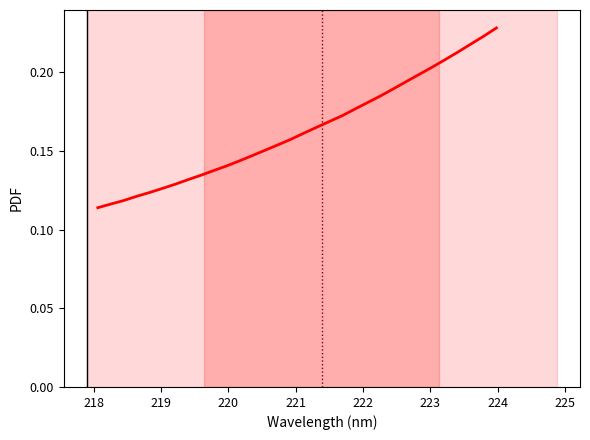

How many values are between 0 and 1?

32